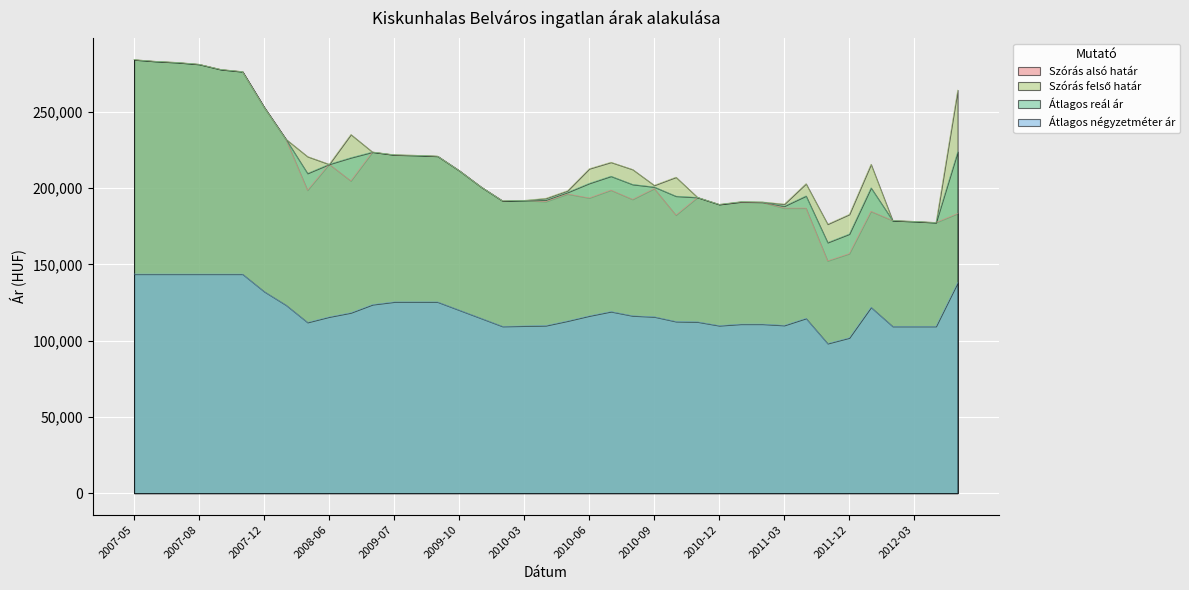

Is the value of Átlagos négyzetméter ár at 2010-01 greater than the value of Szórás felső határ at 2011-11?

No